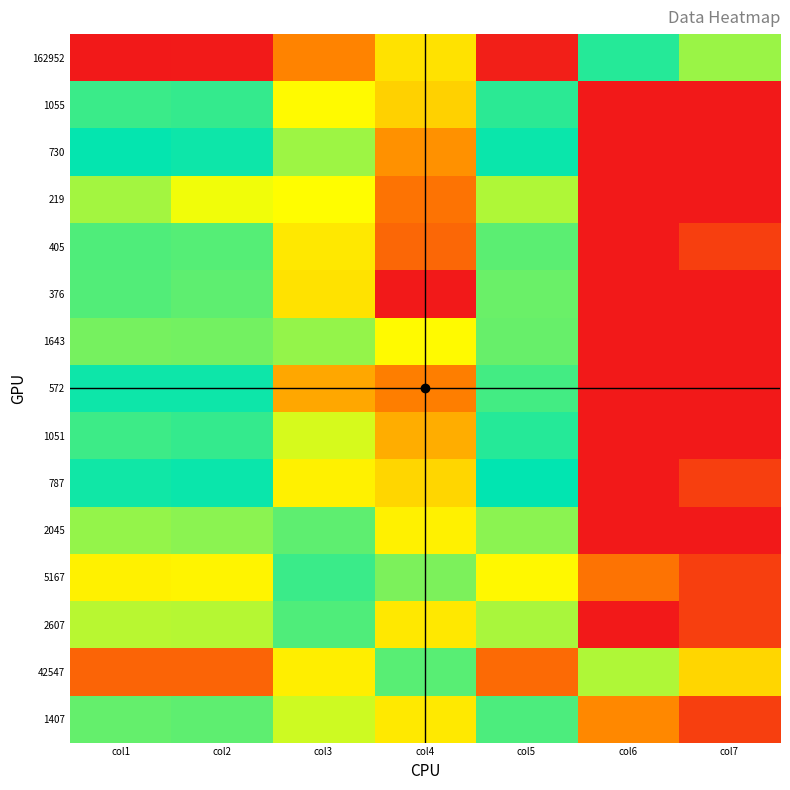

At col7, list the series in order from smallest to largest.

1055, 730, 219, 376, 1643, 572, 1051, 2045, 405, 787, 5167, 2607, 1407, 42547, 162952